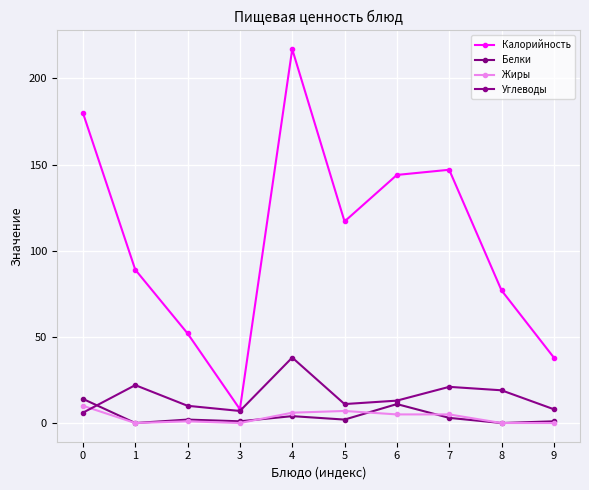

What is the average value of the Калорийность series?

107